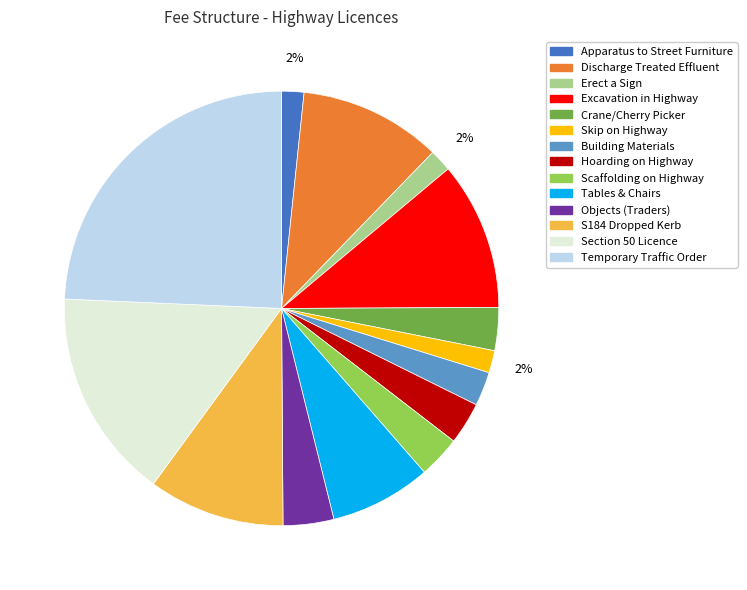

Is there a majority slice in this chart?

No